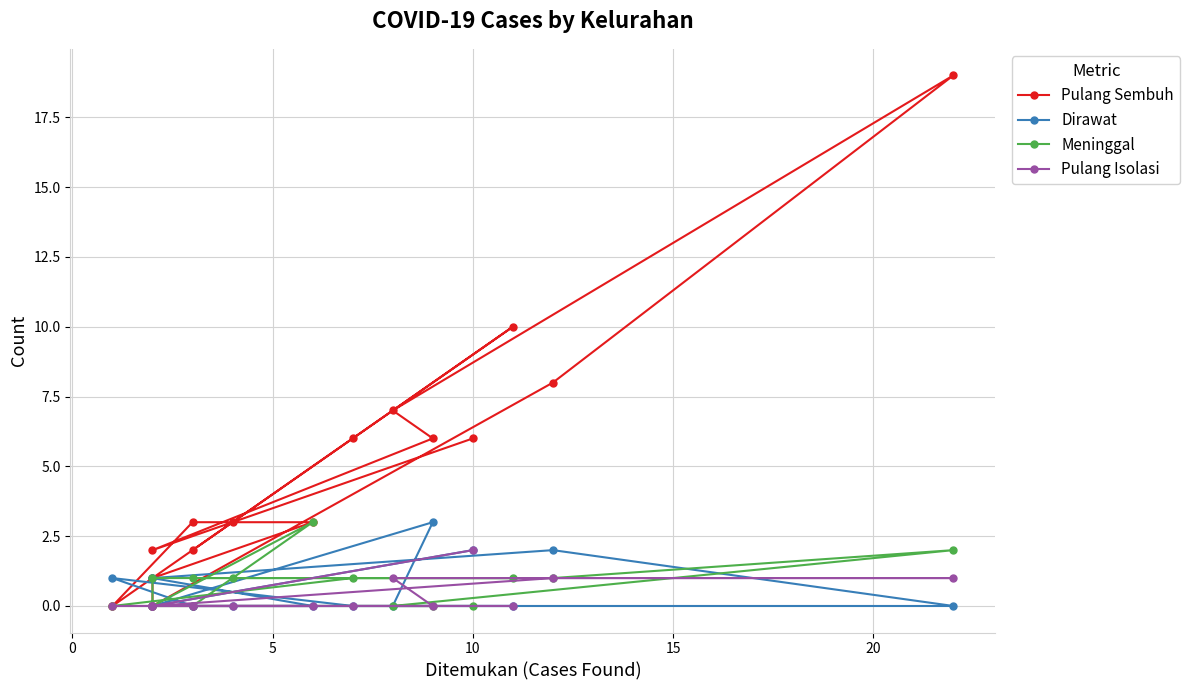

The Pulang Isolasi series shows -1 at 10. True or false?

False